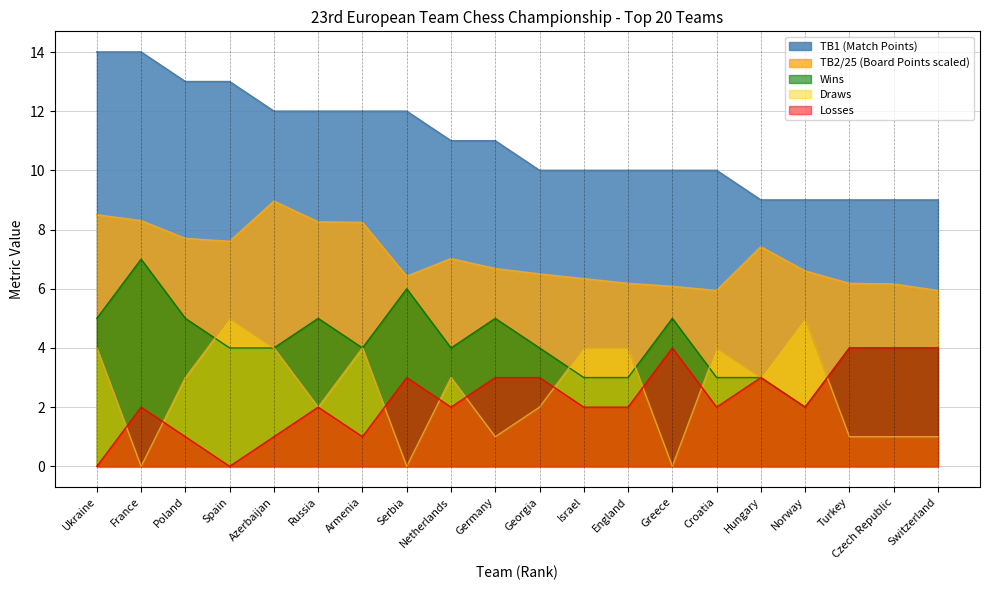

Does the chart have visible grid lines?

Yes